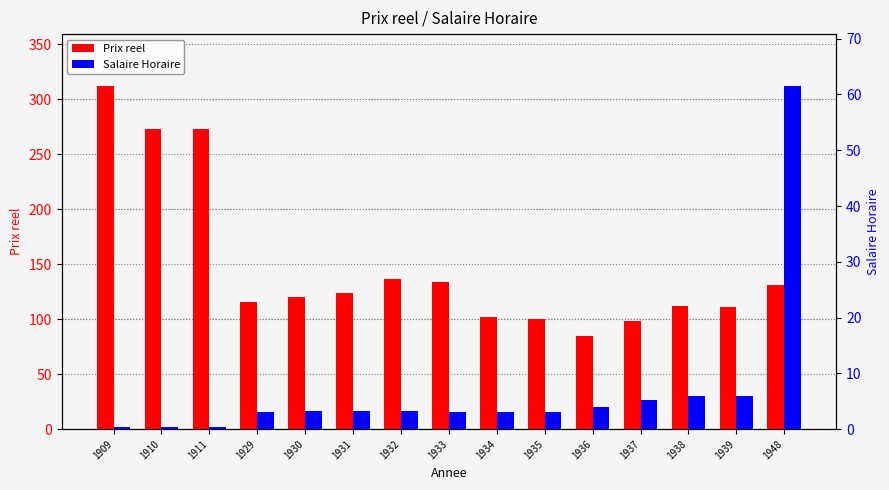

What is the greatest value displayed?

312.5